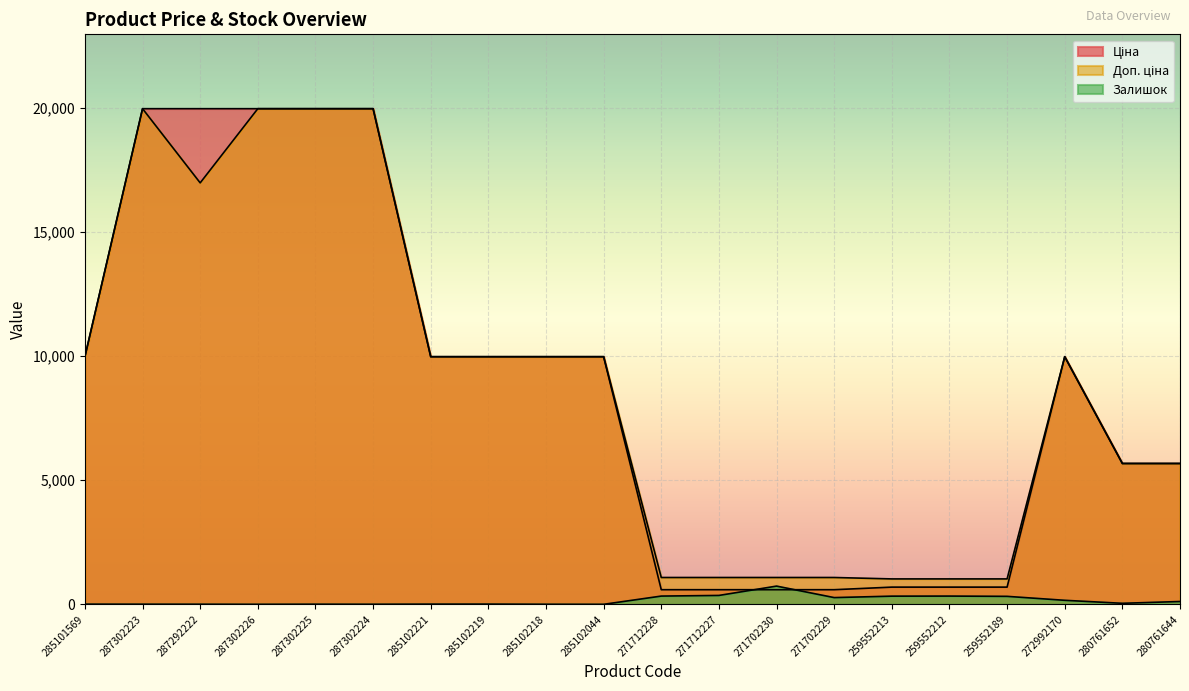

What is the difference between the maximum and minimum values in the Залишок series?

734.0